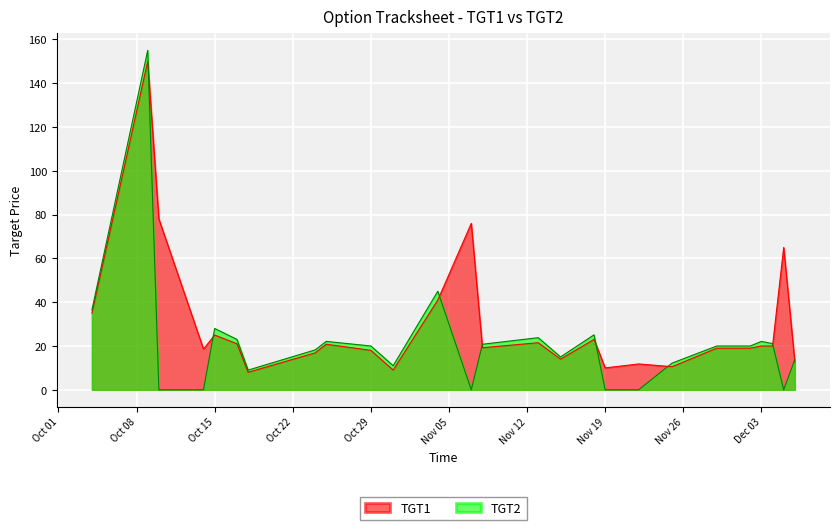

How many series are shown in this chart?

2